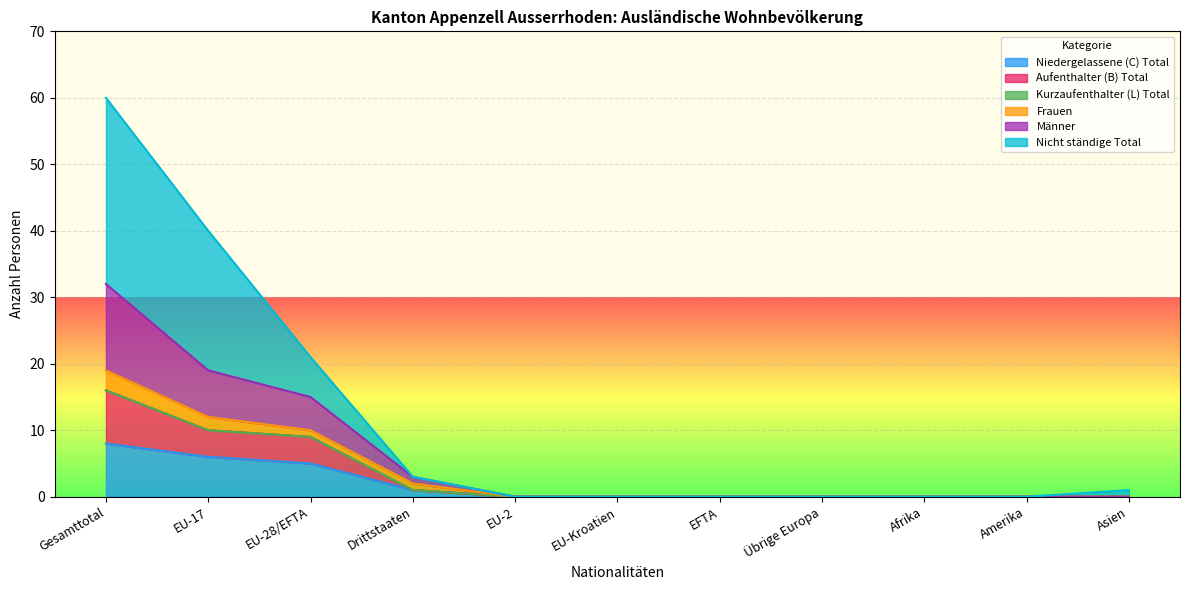

Between EU-28/EFTA and EFTA, which series saw the biggest shift?

Nicht ständige Total